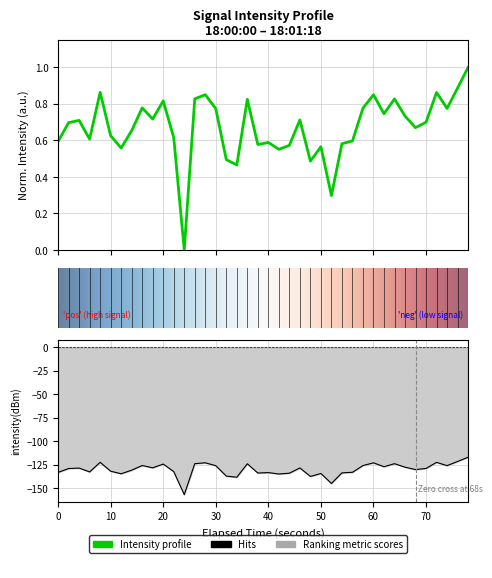

Is this an area chart (filled region under the line)?

No